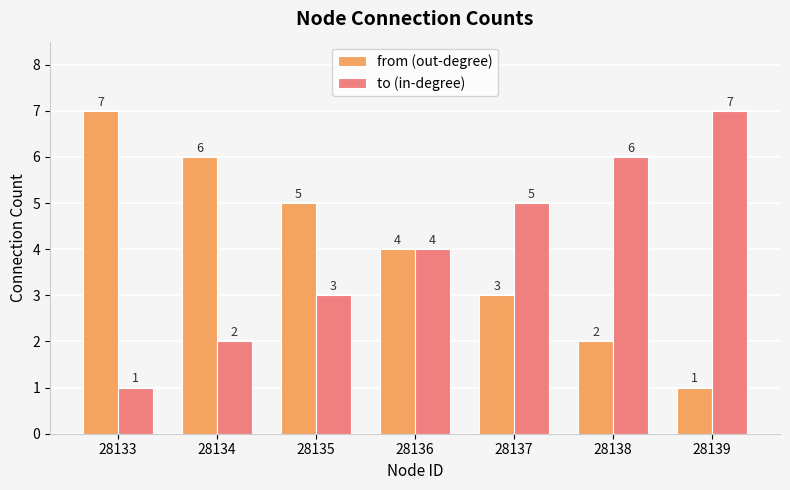

Reading left to right, transcribe all the data shown in this chart.

from (out-degree): 7	6	5	4	3	2	1
to (in-degree): 1	2	3	4	5	6	7